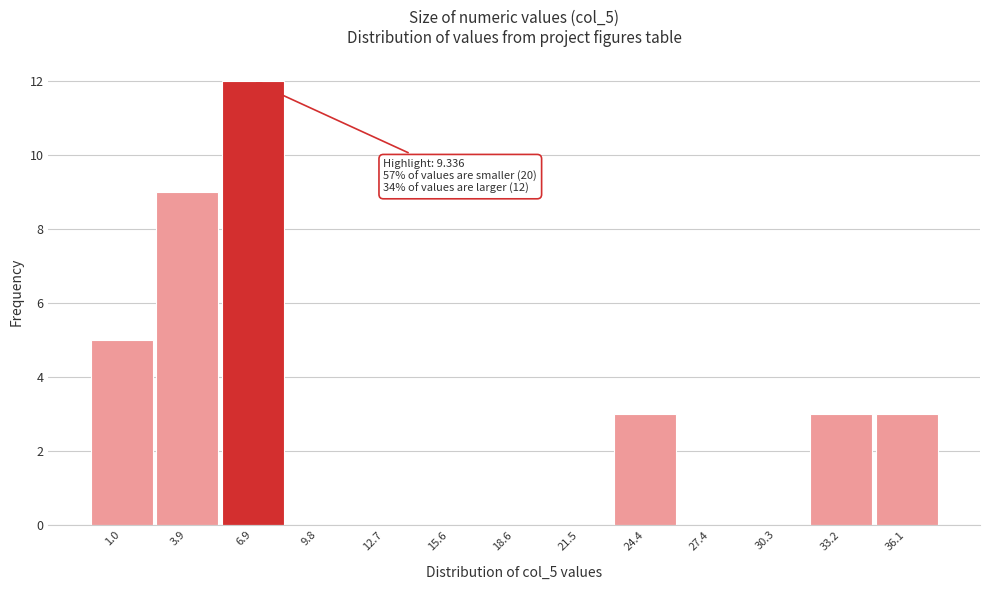

Reading left to right, extract all data points from this chart.

1.0=5	3.9=9	6.9=12	9.8=0	12.7=0	15.6=0	18.6=0	21.5=0	24.4=3	27.4=0	30.3=0	33.2=3	36.1=3